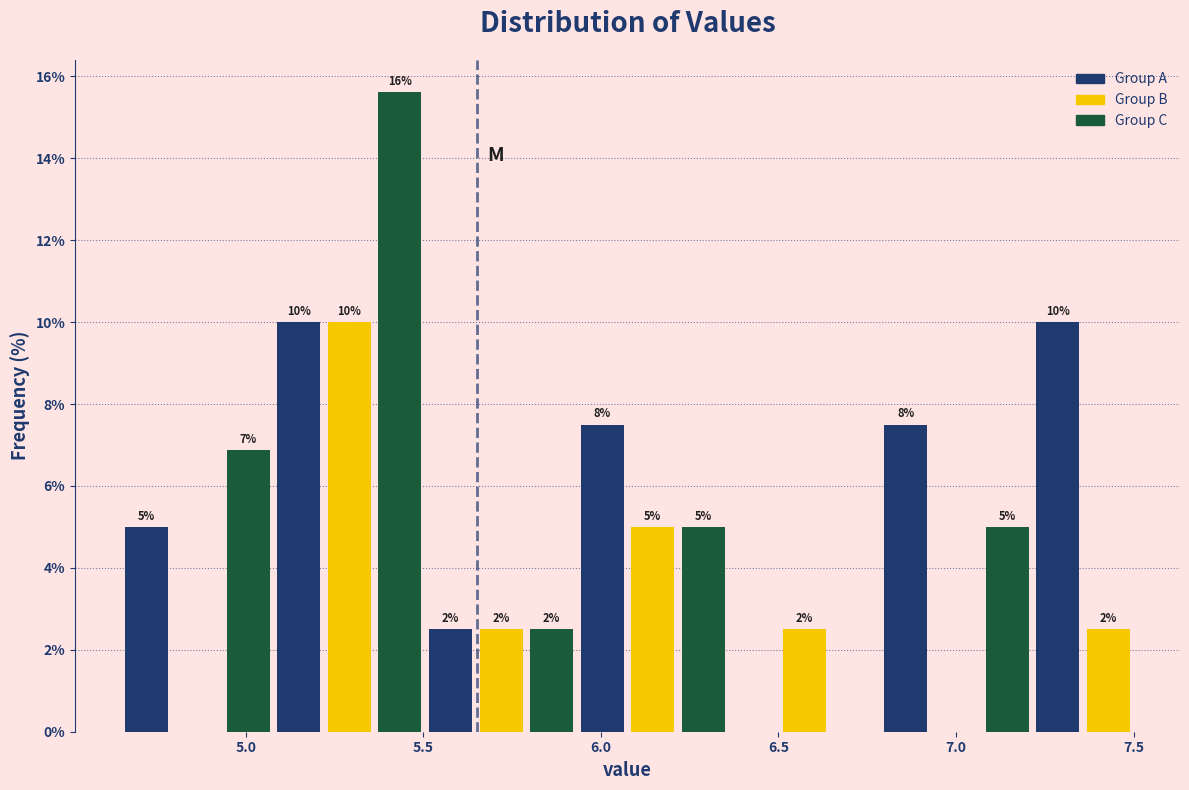

Around what value on the x-axis is the tallest bar? Give the approximate position of its centre, as read against the axis.

5.45